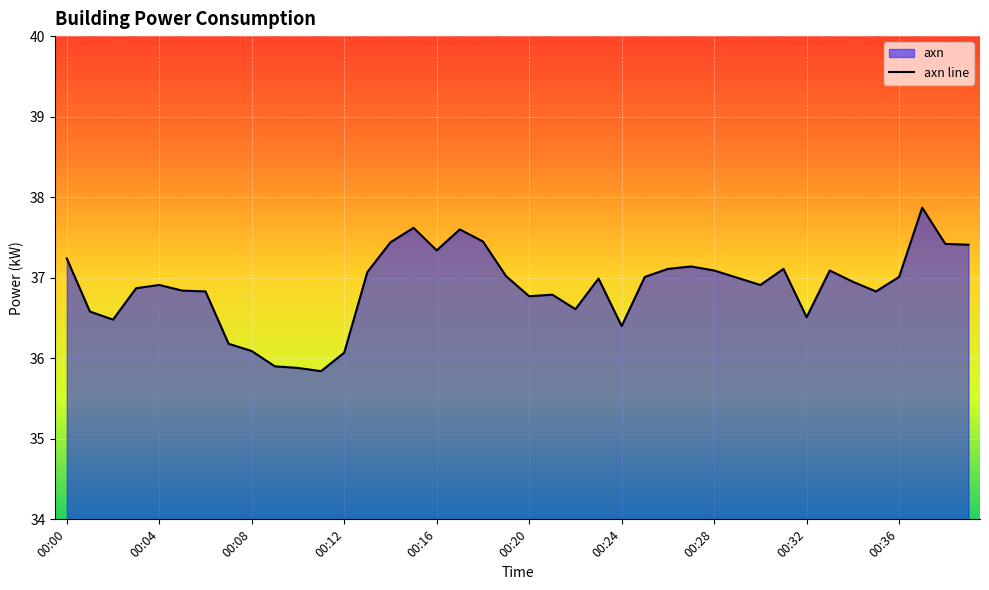

Which category has the highest value across all series?

00:37